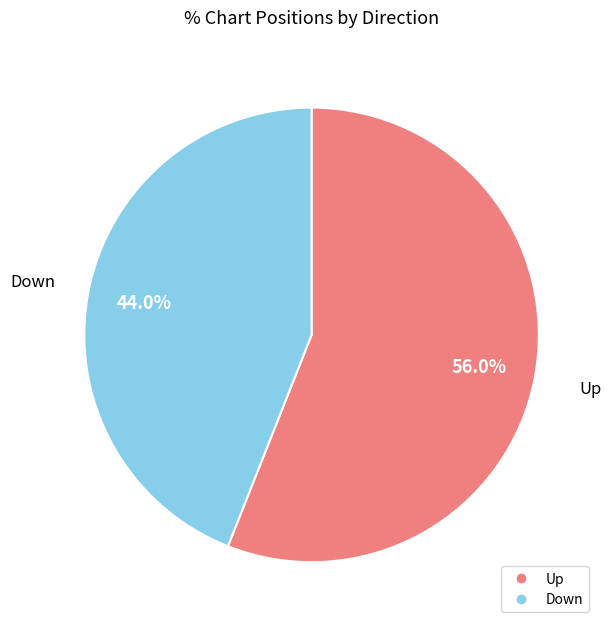

Is there a majority slice in this chart?

Yes